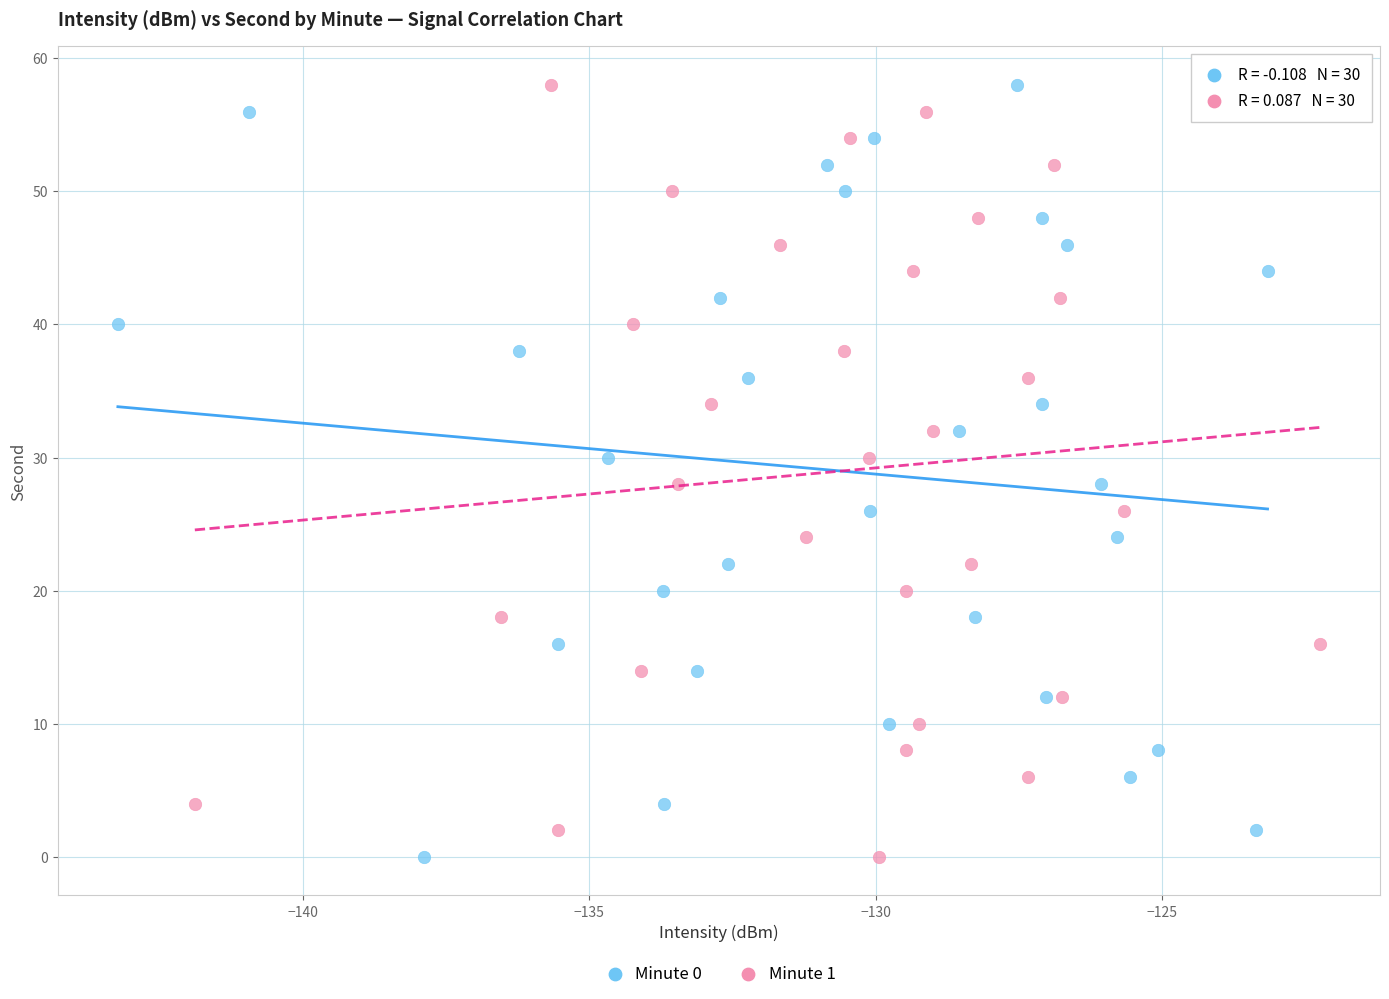

What are all the series names shown in the legend?

Minute 0, Minute 1